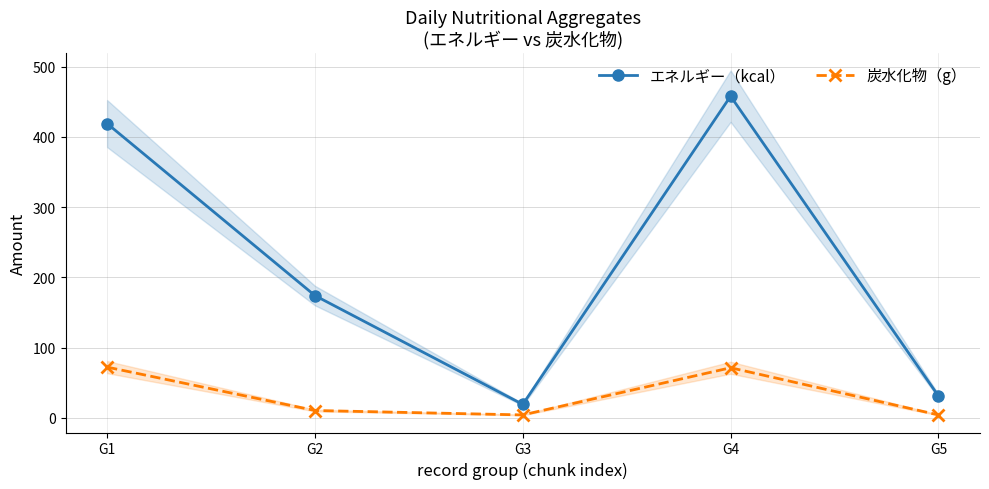

Rank the series at G2 from lowest to highest value.

炭水化物（g）, エネルギー（kcal）